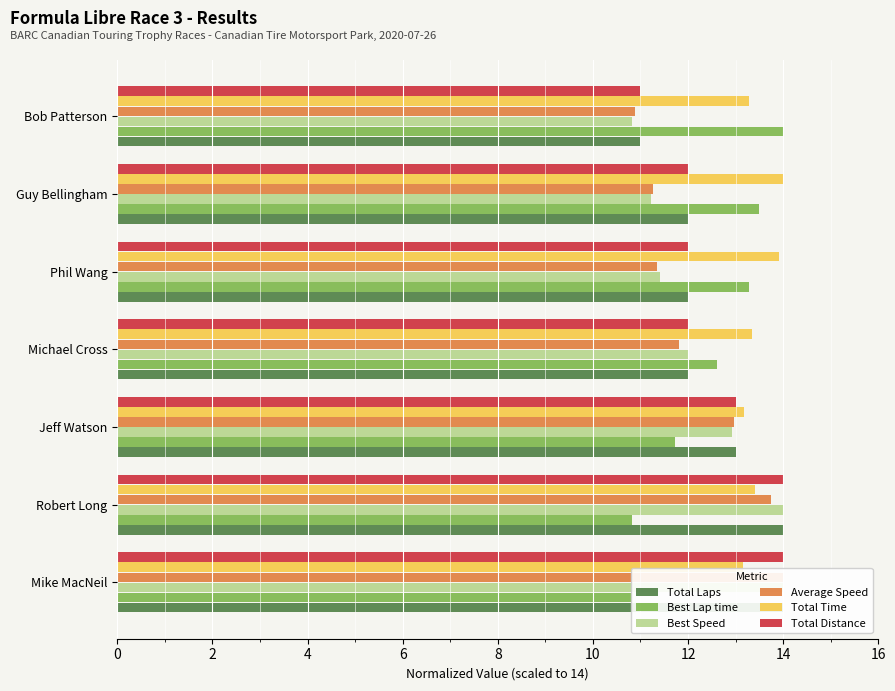

Is it true that Total Time equals 5.7 at 12?

False